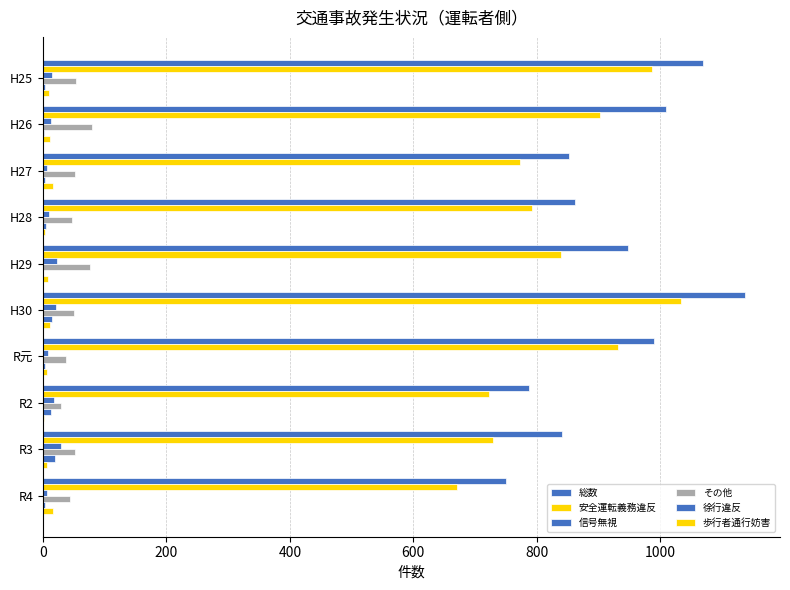

Count the number of categories in the chart.

10